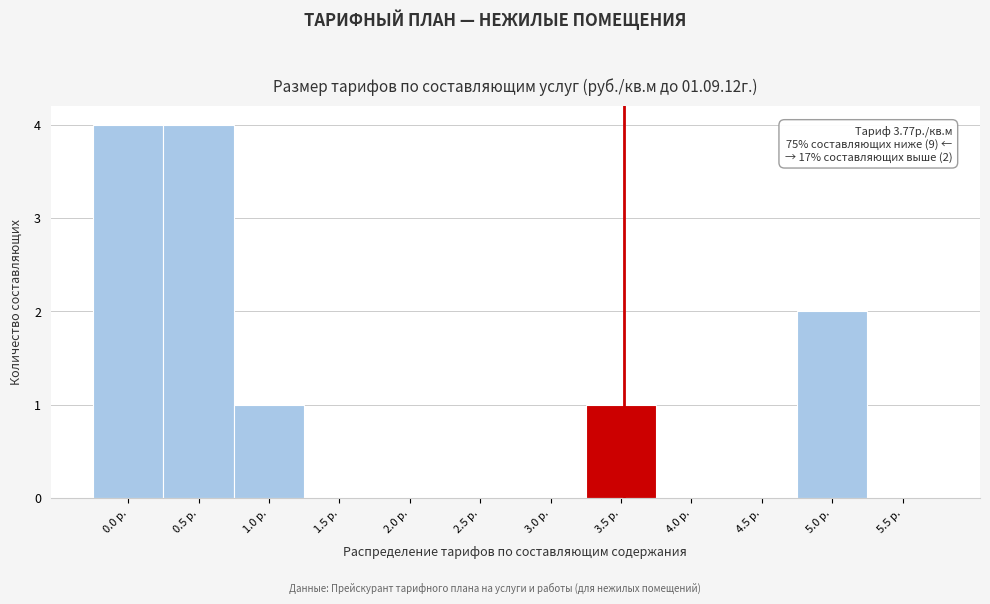

Reading left to right, extract all data points from this chart.

0.0 р.=4	0.5 р.=4	1.0 р.=1	1.5 р.=0	2.0 р.=0	2.5 р.=0	3.0 р.=0	3.5 р.=1	4.0 р.=0	4.5 р.=0	5.0 р.=2	5.5 р.=0